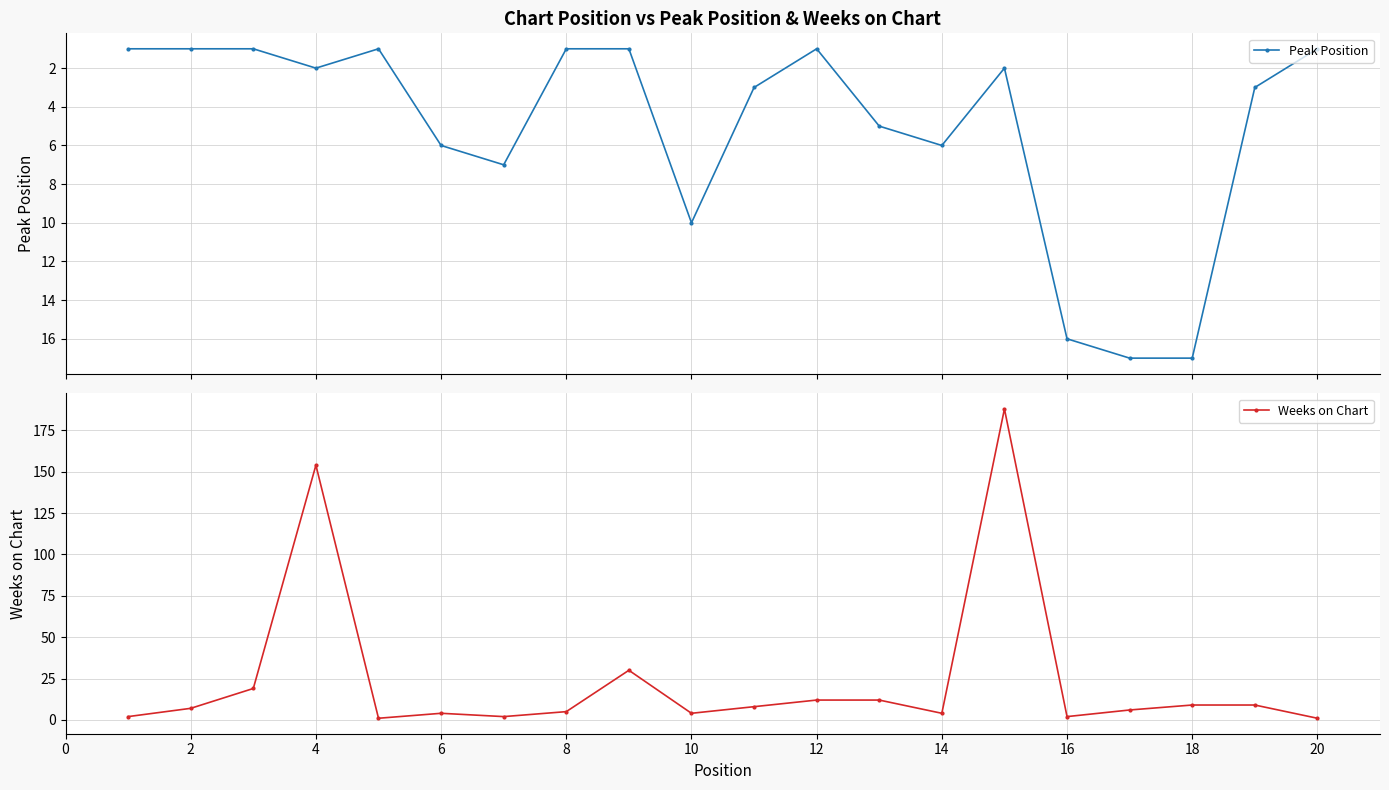

Is it true that Weeks on Chart equals 330 at 14?

False